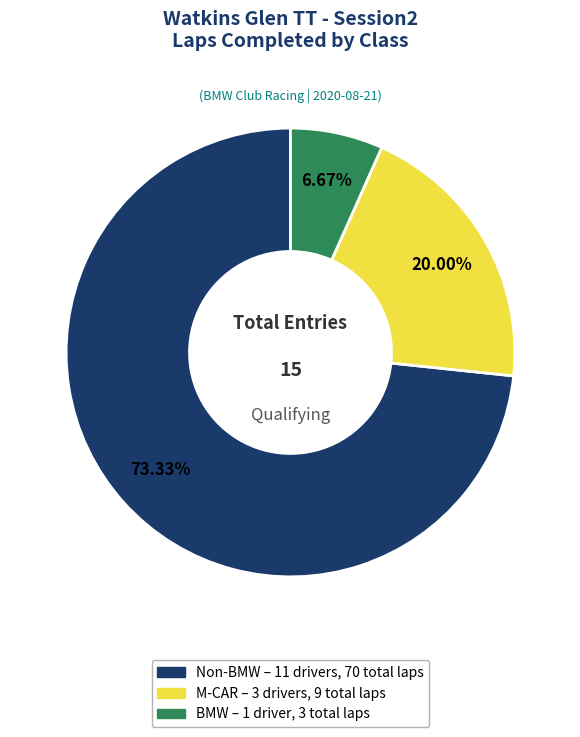

Approximately how many times larger is the value at Non-BMW compared to BMW?

11.0